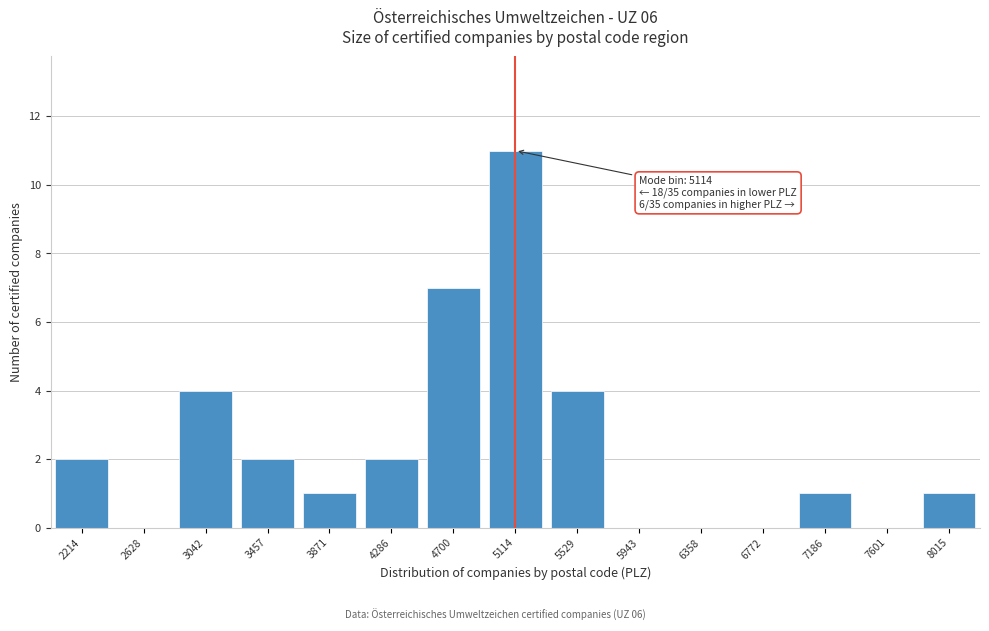

Reading left to right, transcribe all the data shown in this chart.

2214=2	2628=0	3042=4	3457=2	3871=1	4286=2	4700=7	5114=11	5529=4	5943=0	6358=0	6772=0	7186=1	7601=0	8015=1